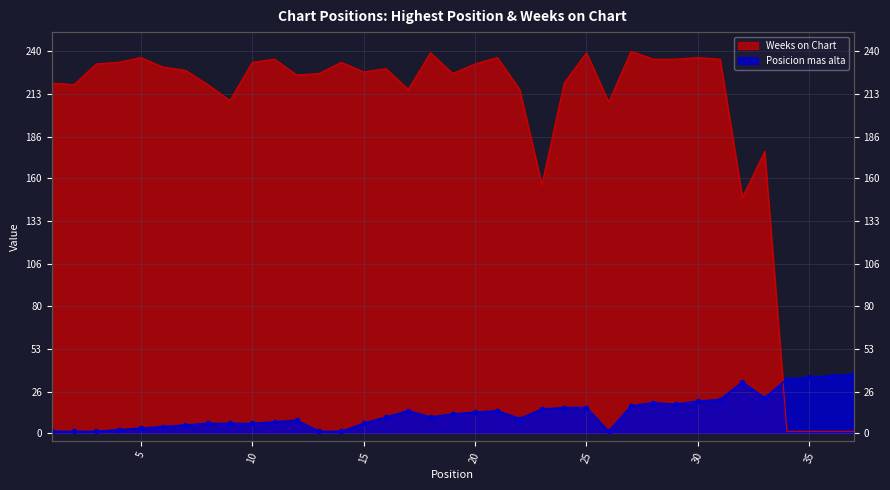

The value of Weeks on Chart at 6 is 123. True or false?

False